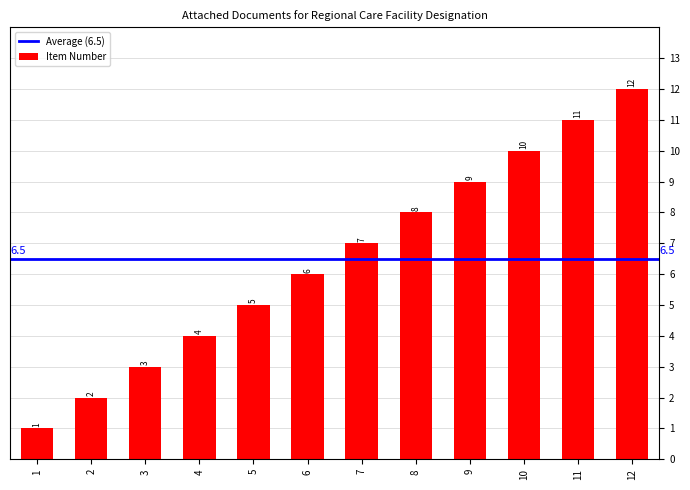

How many data points does each series have?

12